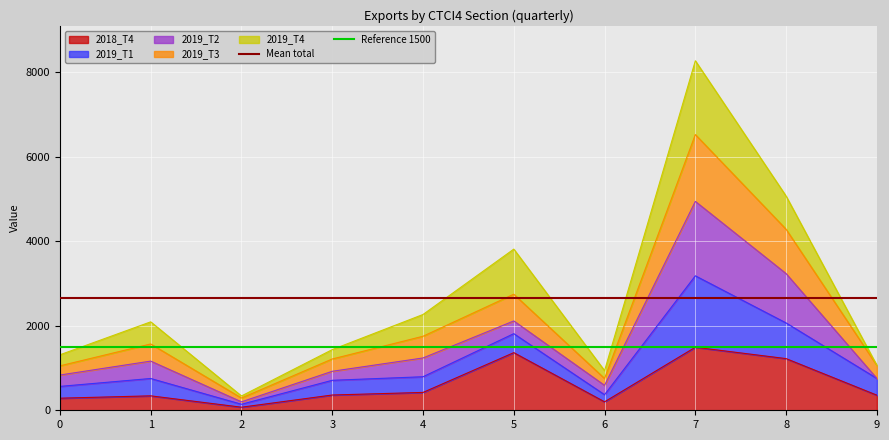

The value of 2018_T4 at 7 is 1492.3. True or false?

True